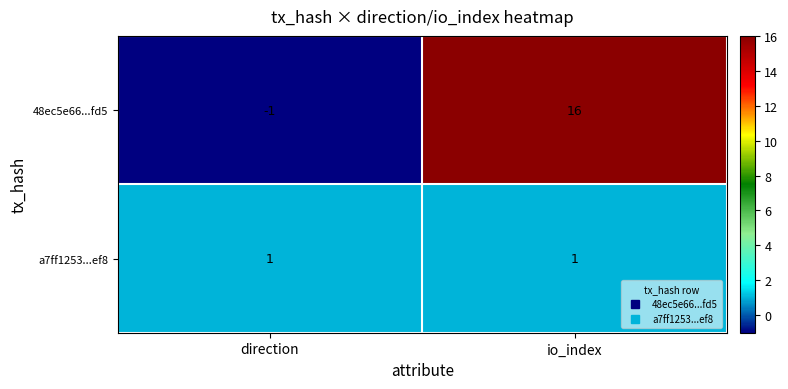

Reading left to right, what are all the values shown in this chart?

48ec5e66...fd5: -1	16
a7ff1253...ef8: 1	1